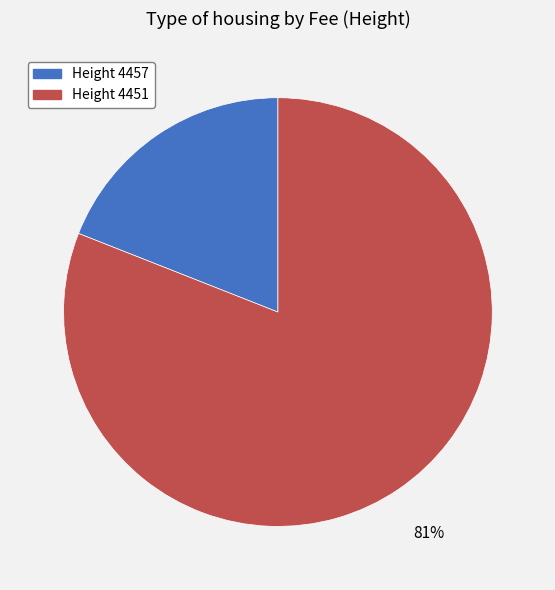

To the nearest percent, what is the average slice percentage?

50%